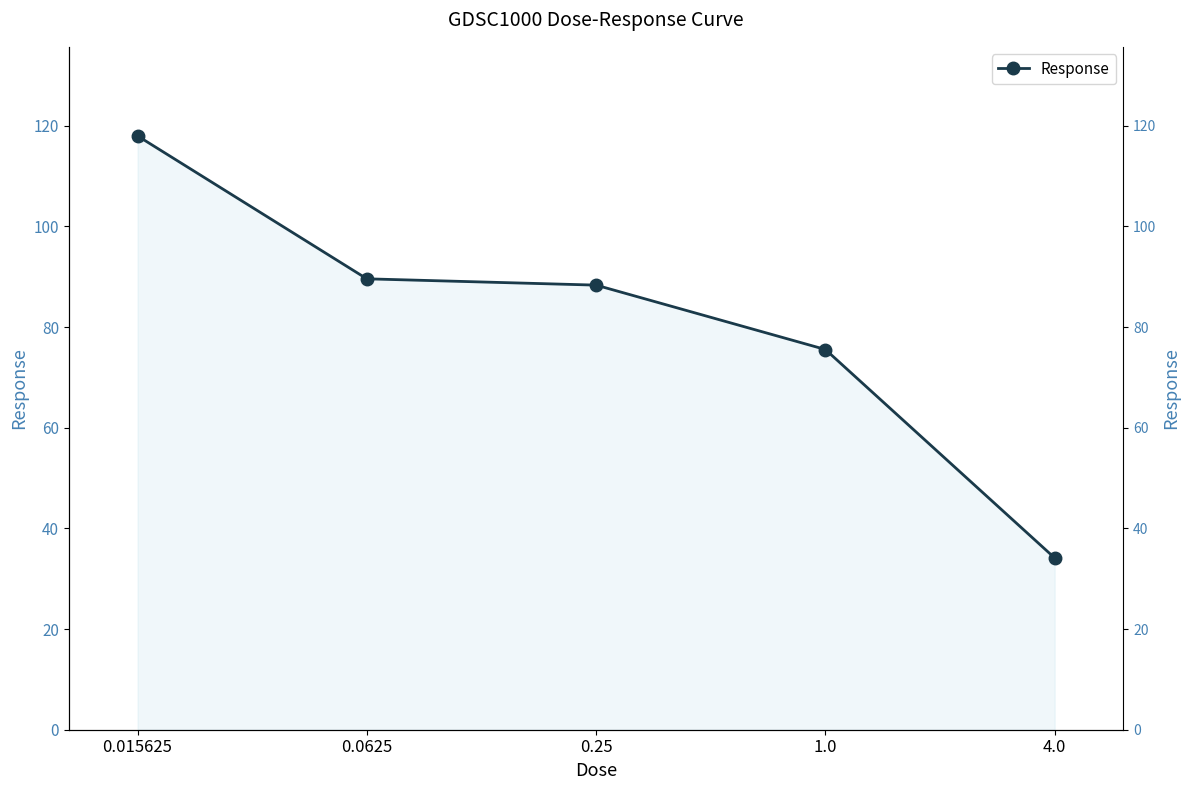

Reading left to right, transcribe all the data shown in this chart.

0.015625=118.0	0.0625=89.6	0.25=88.3	1.0=75.5	4.0=34.1